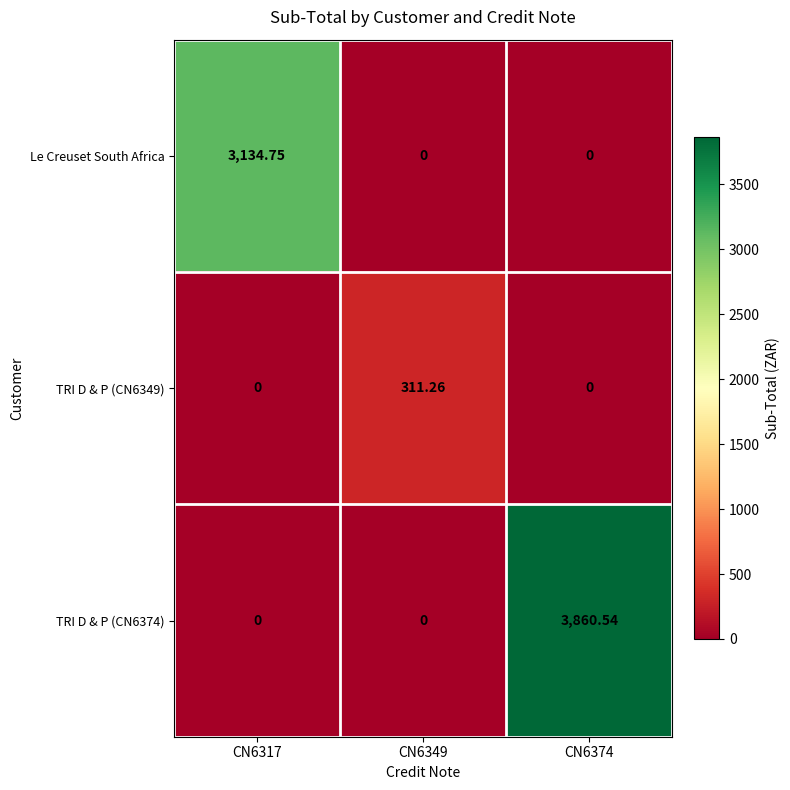

Which series changed the most between CN6317 and CN6374?

TRI D & P (CN6374)